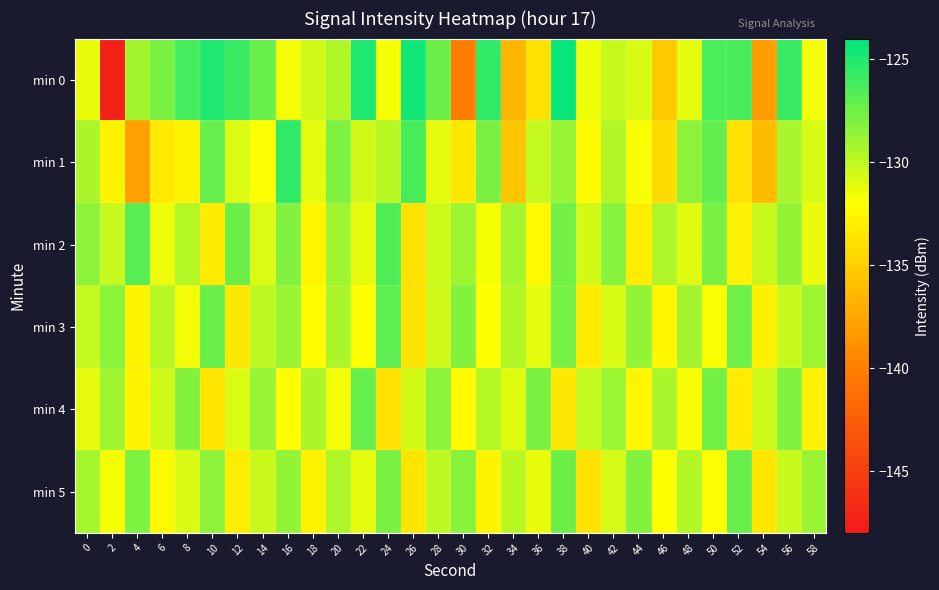

How many categories are shown in the chart?

30